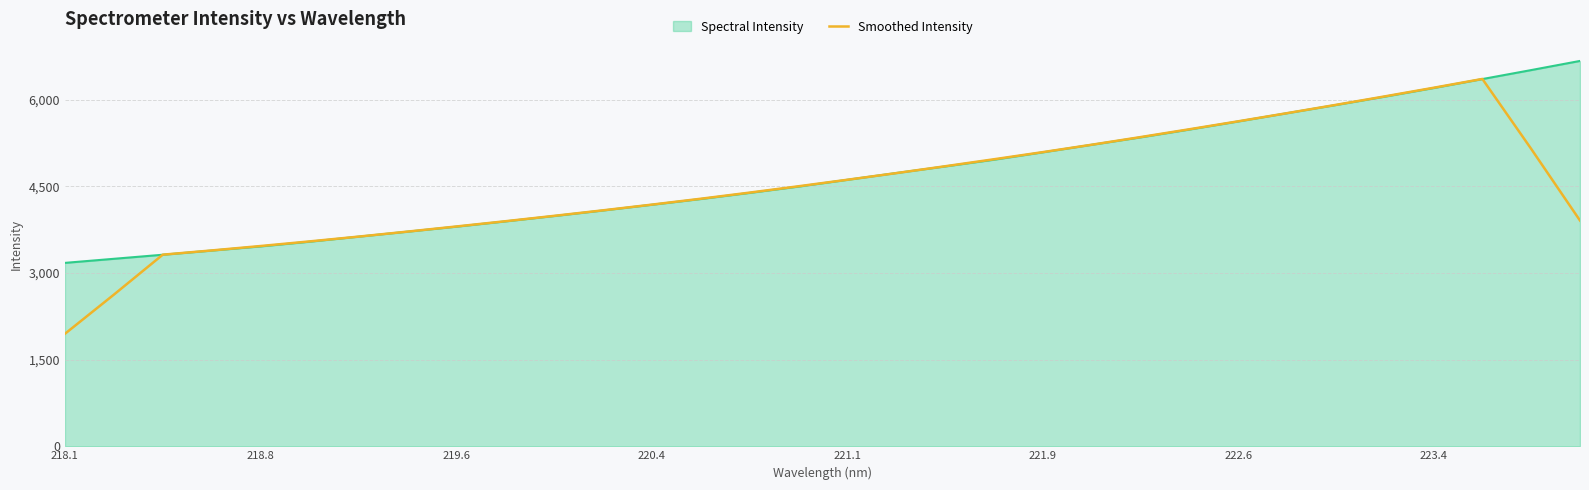

How many distinct data groups are displayed?

2